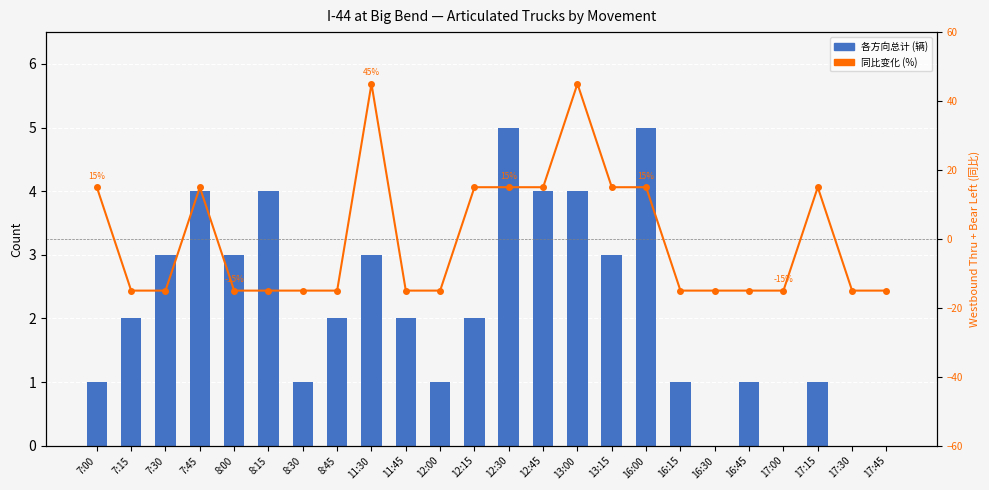

Is it true that 同比变化 (%) equals -3 at 7:30?

False